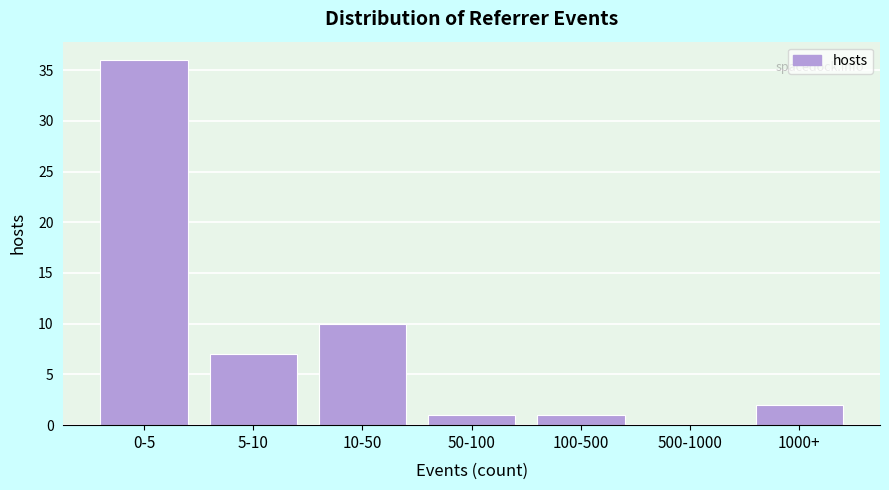

Reading left to right, list all the values displayed in this chart.

0-5=36	5-10=7	10-50=10	50-100=1	100-500=1	500-1000=0	1000+=2